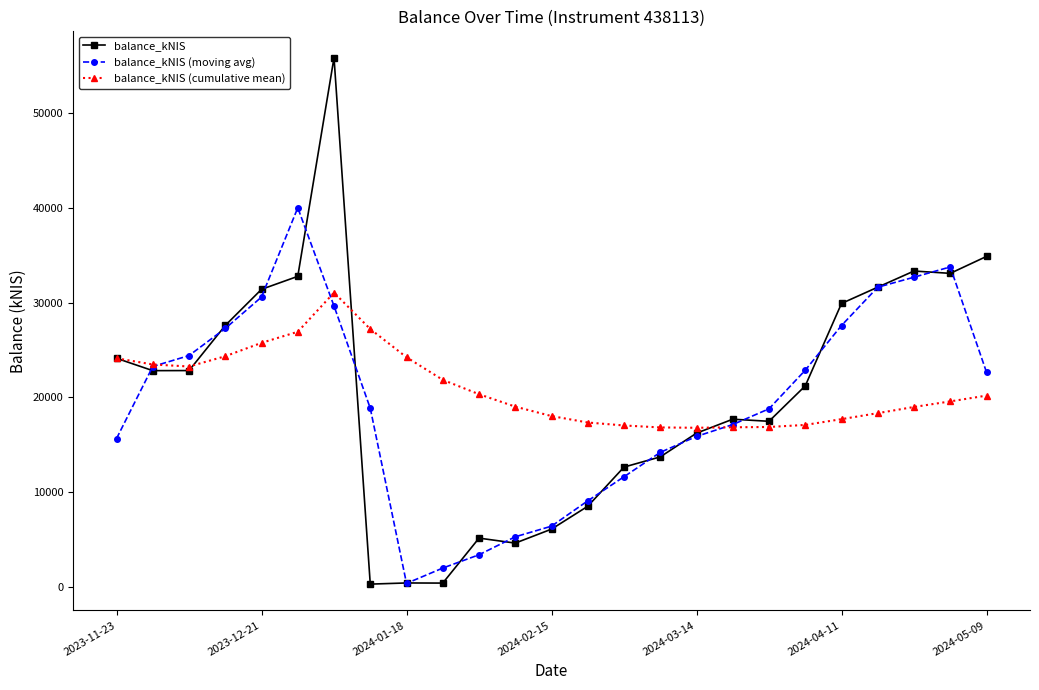

Which series has the largest range (max minus min)?

balance_kNIS